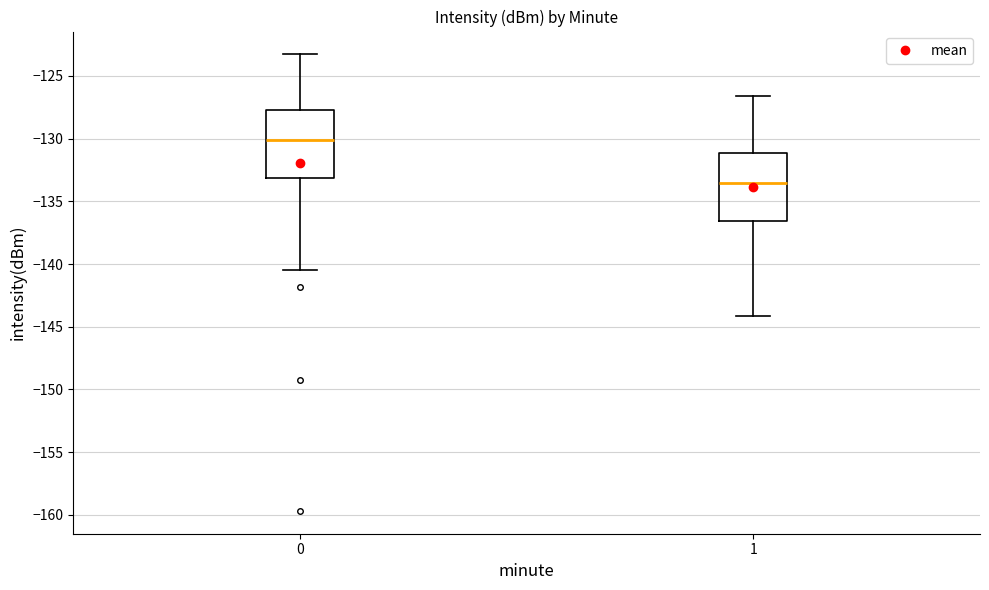

Which box's median line is the highest?

0